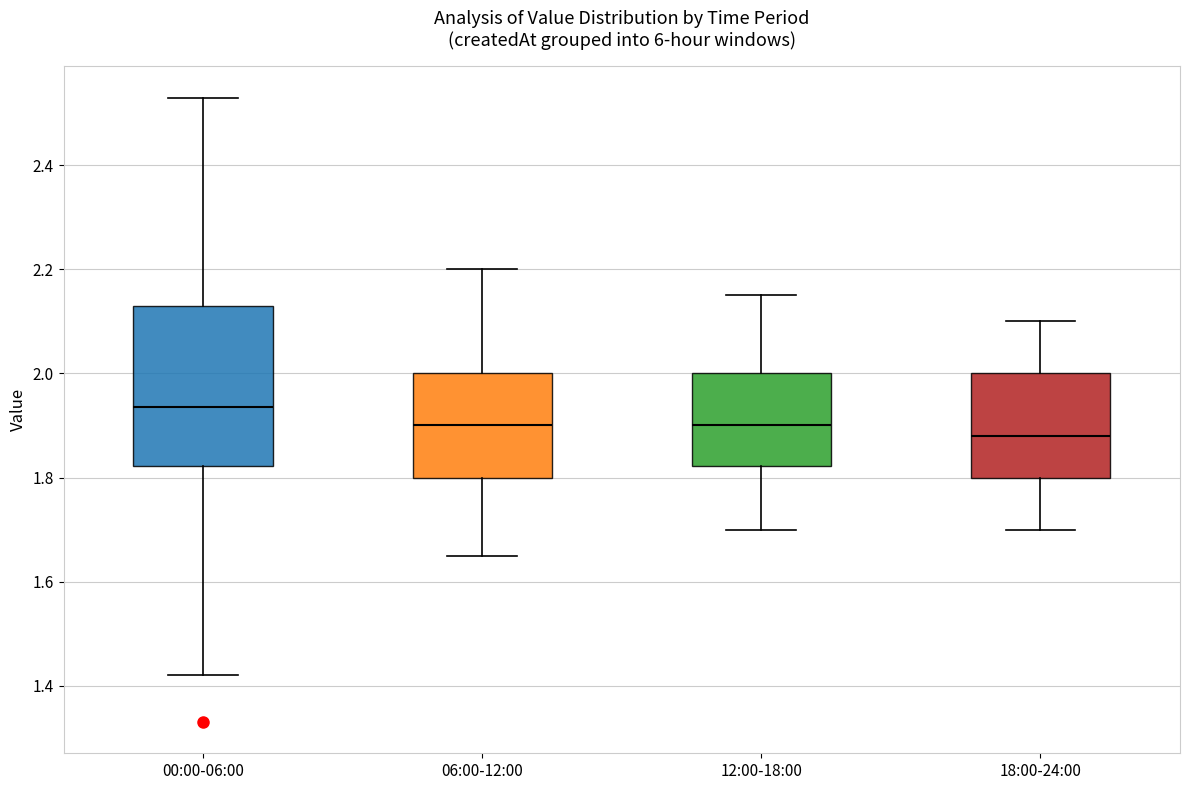

Where is the upper edge of the box for 00:00-06:00 on the y-axis? The values are not printed on the chart, so give them approximately, as read against the axis.

2.14